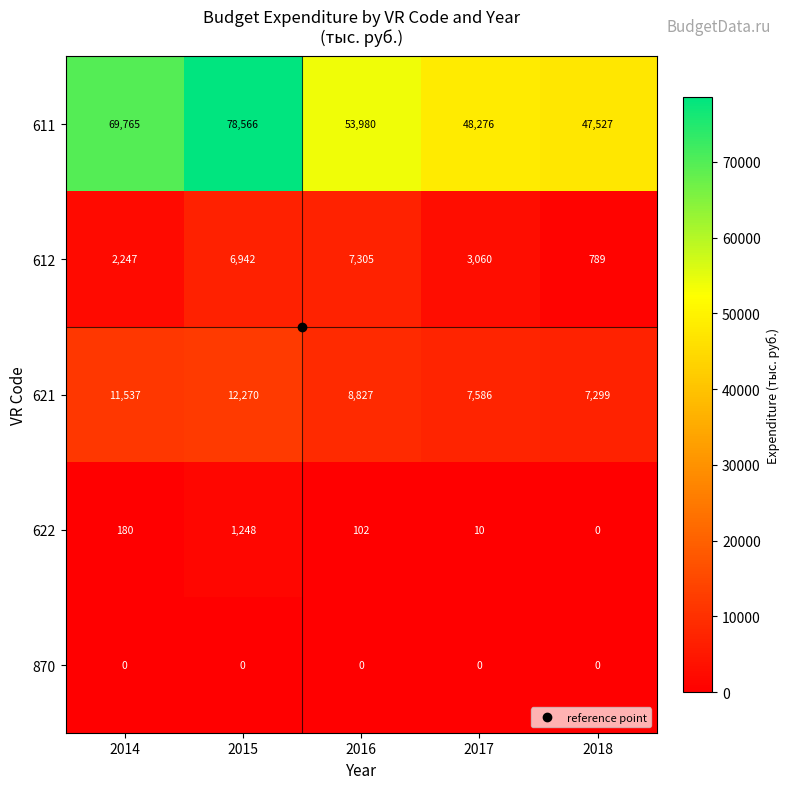

How many series are shown in this chart?

5